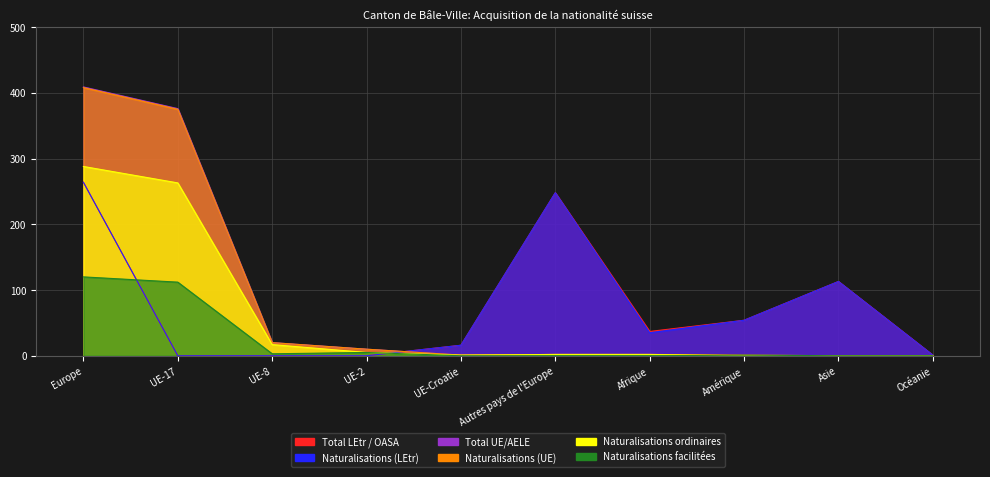

The value of Naturalisations ordinaires at UE-17 is 458. True or false?

False